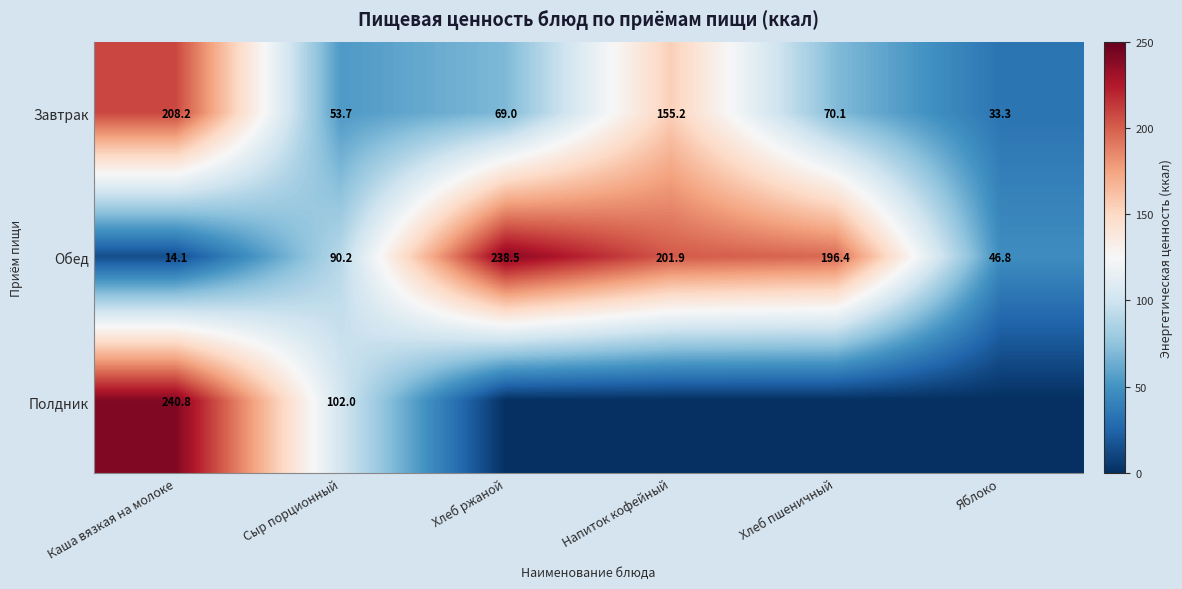

List the labels in order of Завтрак value, smallest first.

Яблоко, Сыр порционный, Хлеб ржаной, Хлеб пшеничный, Напиток кофейный, Каша вязкая на молоке